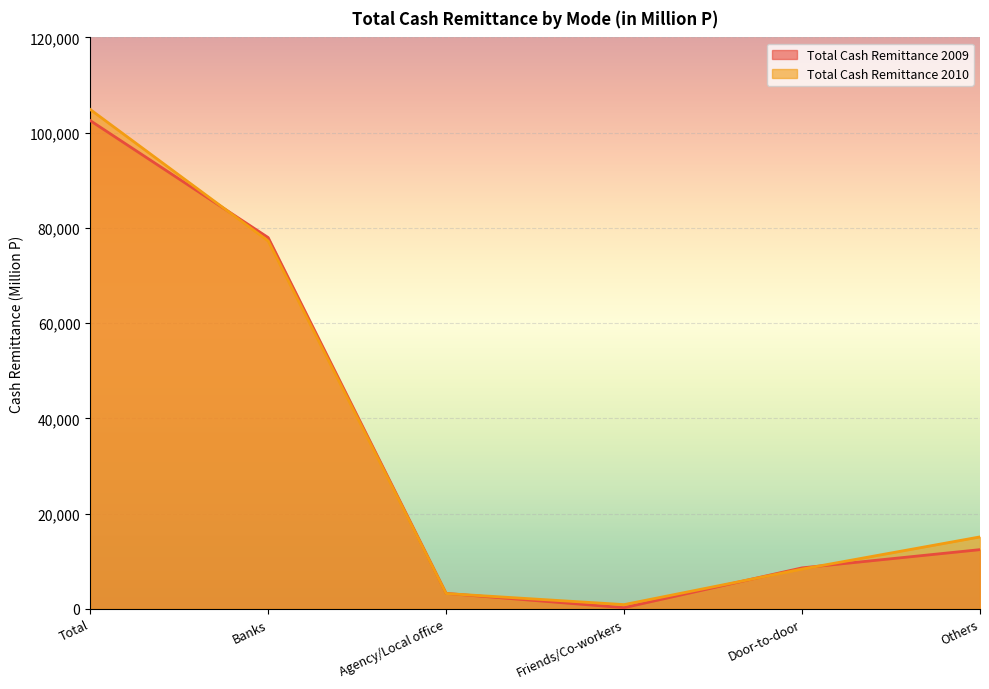

Read the Total Cash Remittance 2009 value at Others, to the nearest 10.

12440